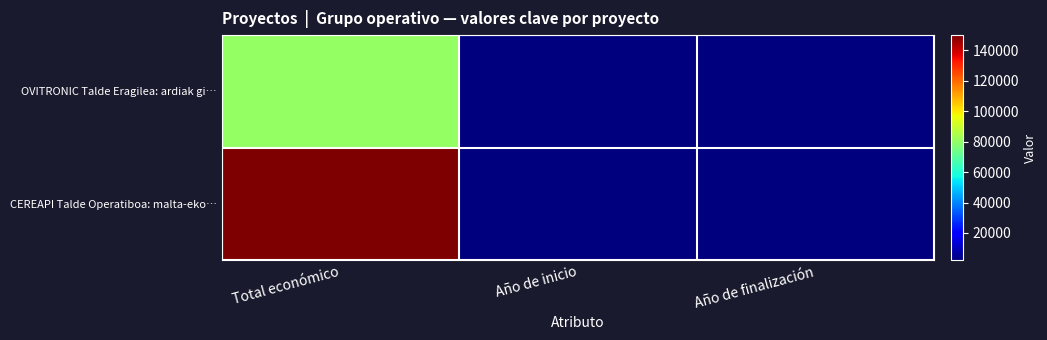

Rank the series by their maximum value, from highest to lowest.

CEREAPI Talde Operatiboa: malta-eko…, OVITRONIC Talde Eragilea: ardiak gi…